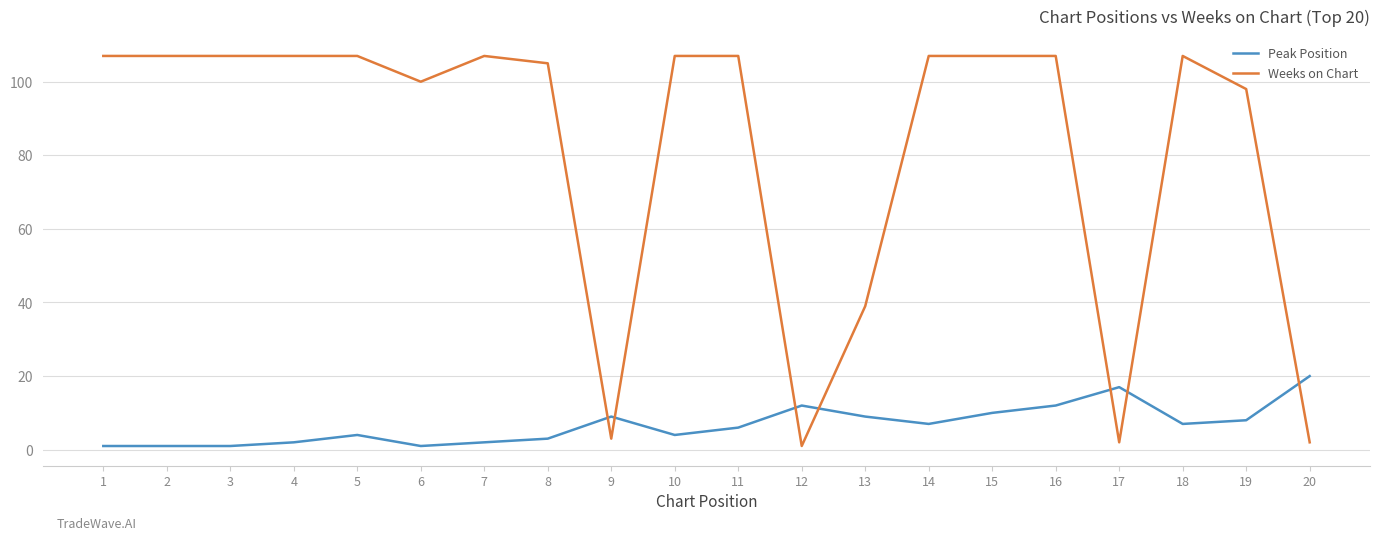

Rank the series by their average value, from highest to lowest.

Weeks on Chart, Peak Position